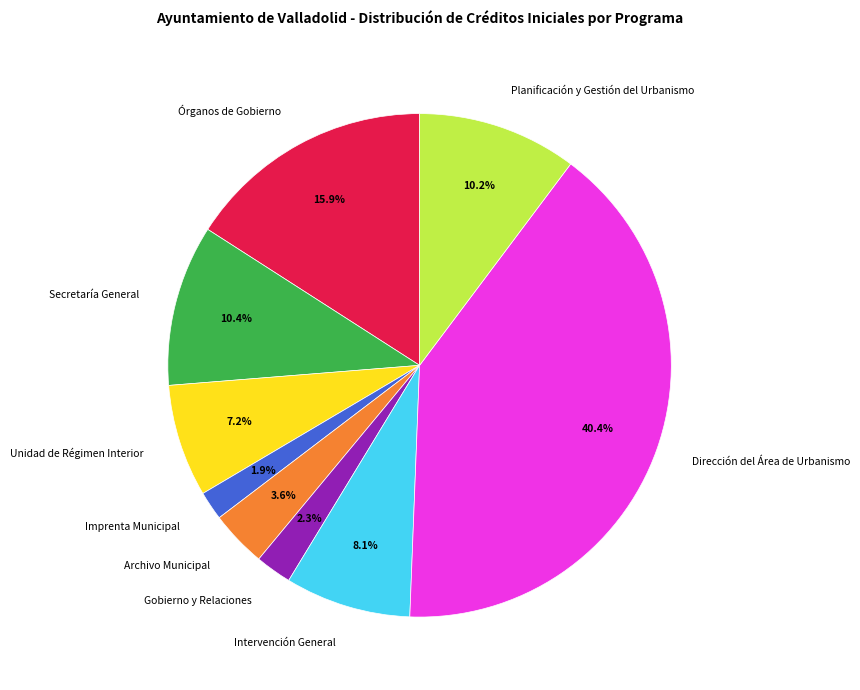

To the nearest percent, what is the combined percentage of Intervención General and Imprenta Municipal?

10%